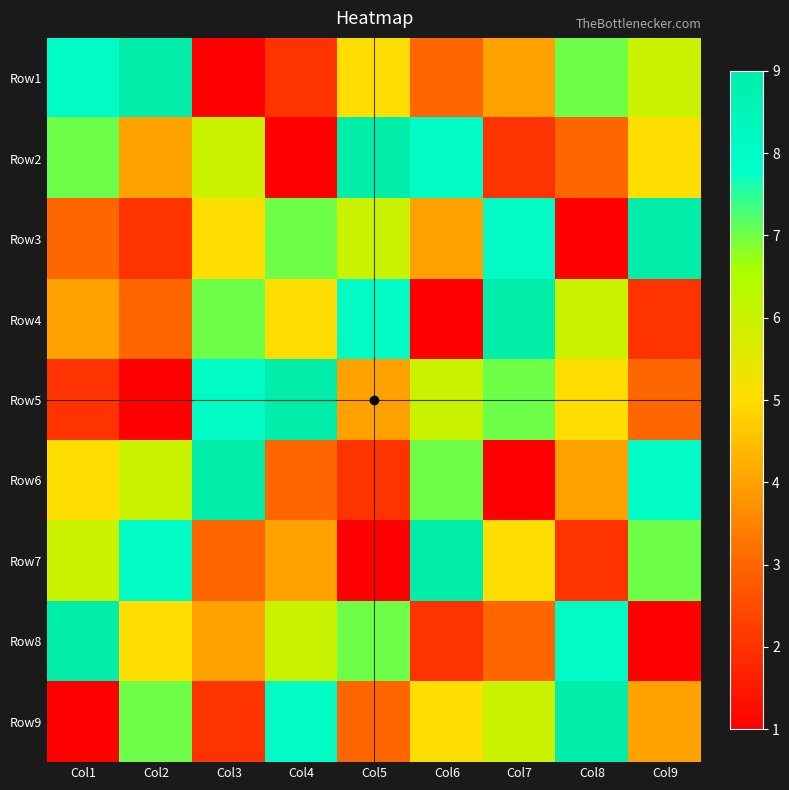

Which series has the widest spread of values?

Row1